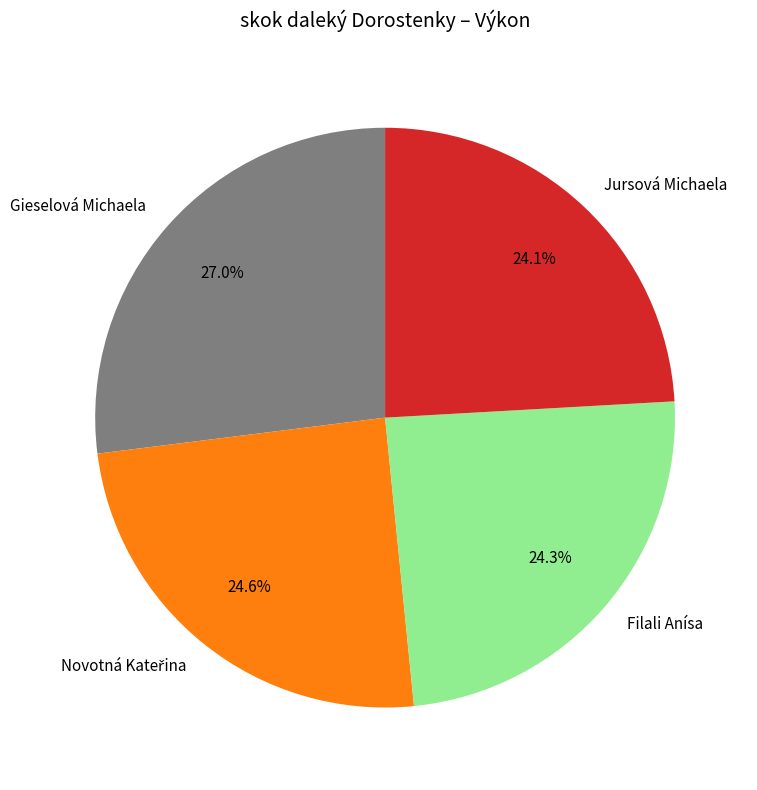

Is the sum of Gieselová Michaela and Filali Anísa greater than half?

Yes